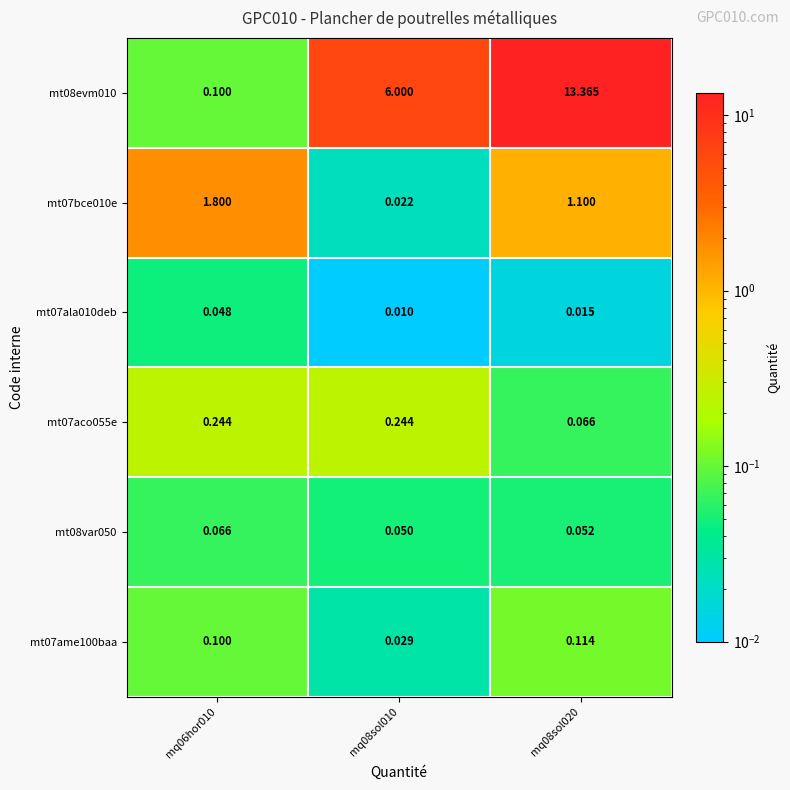

Is the value of mt08var050 at mq06hor010 greater than the value of mt07bce010e at mq08sol020?

No